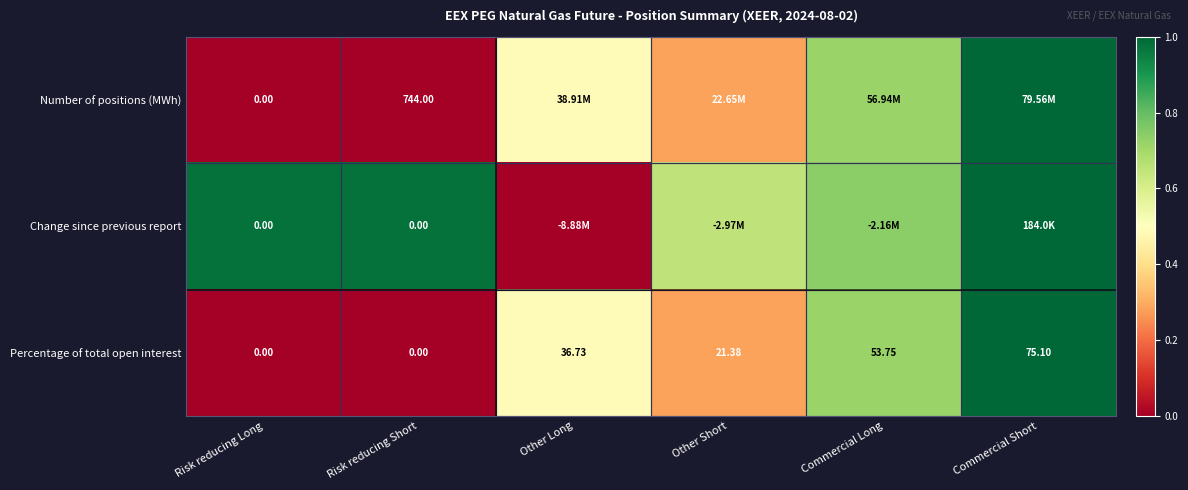

At which label does Percentage of total open interest reach its peak?

Commercial Short